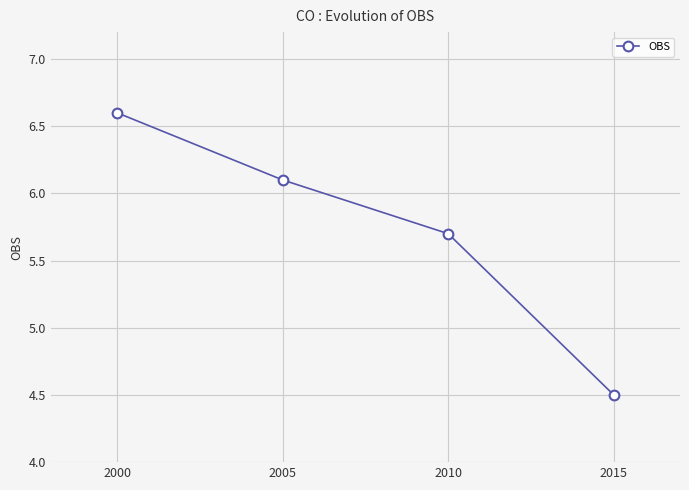

At which category does the chart reach its minimum across all series?

2015